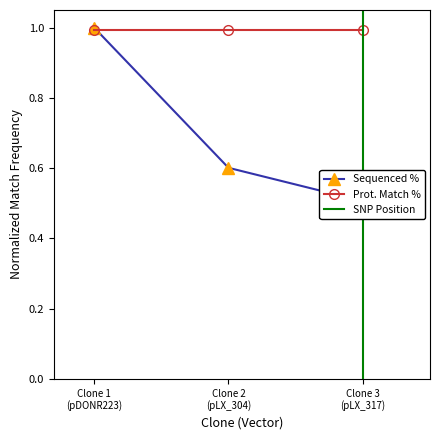

What is the value of the 1st point from the left?

1.0